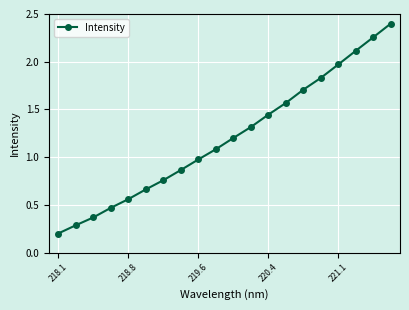

What is the value of the 15th point from the left?

1.7